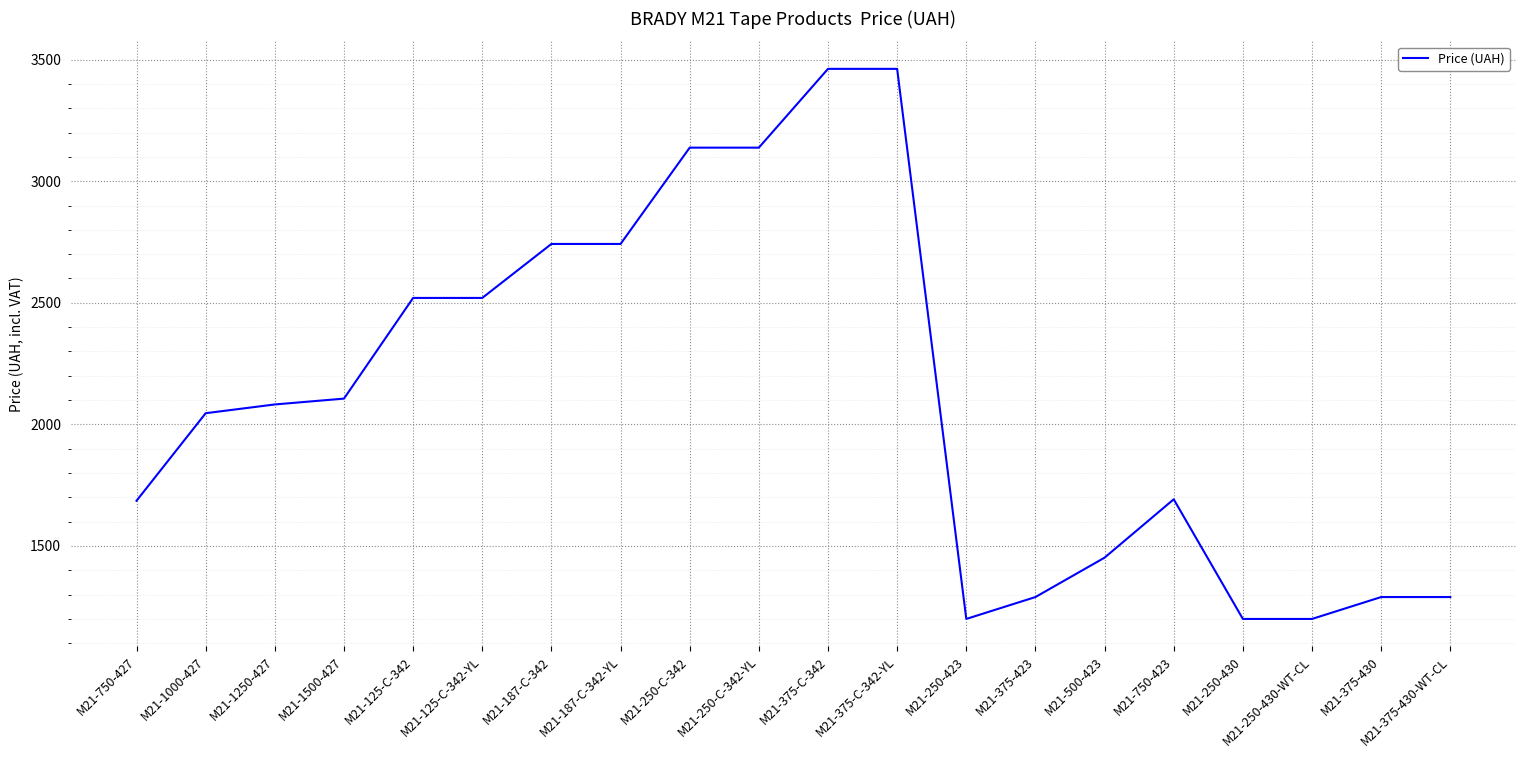

Is it true that the value at M21-1000-427 is 2046?

True